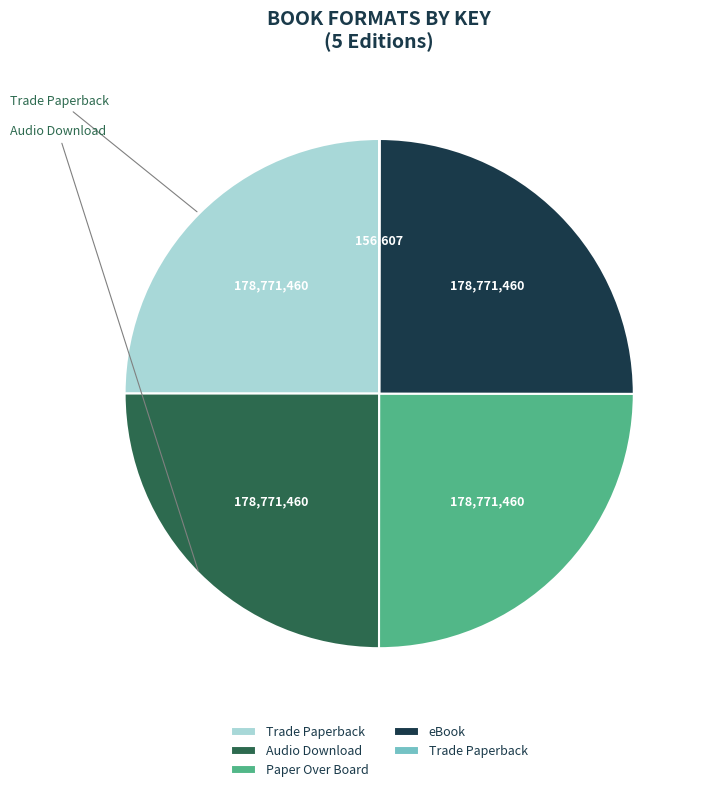

Is there a majority slice in this chart?

No